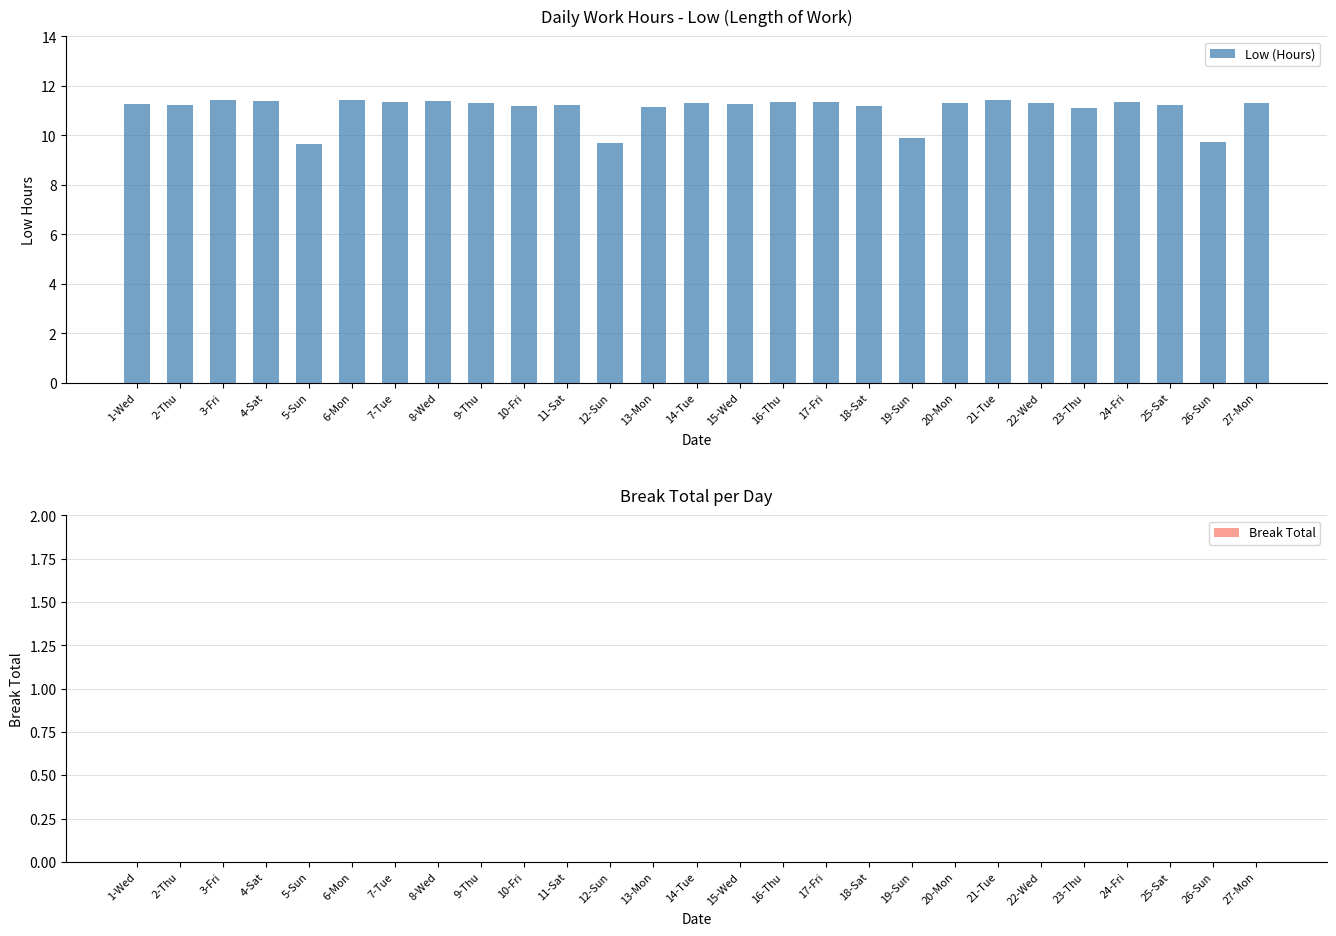

What is the minimum value shown in the chart?

9.6